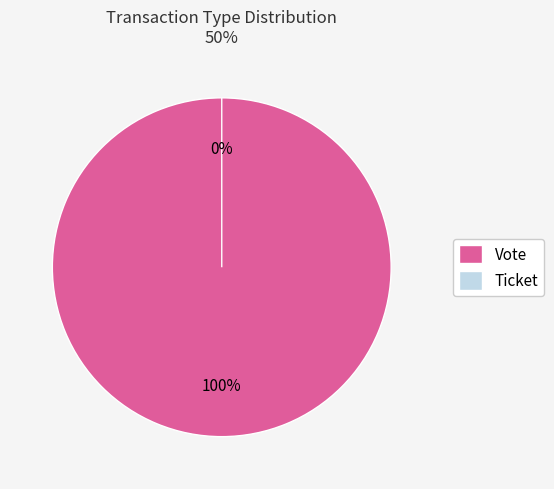

Which slice is the largest?

Vote